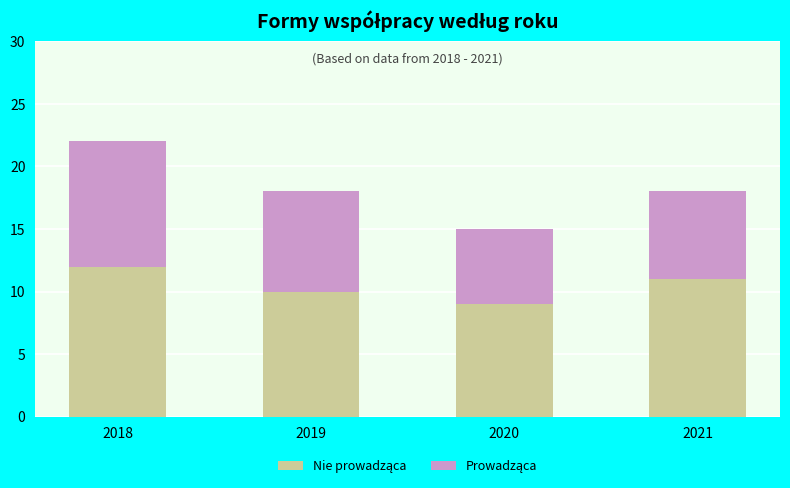

How many bars are there in total?

4